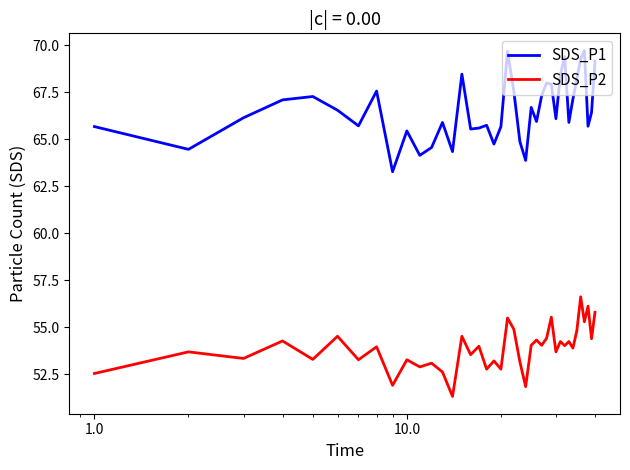

Rank the series by their maximum value, from lowest to highest.

SDS_P2, SDS_P1